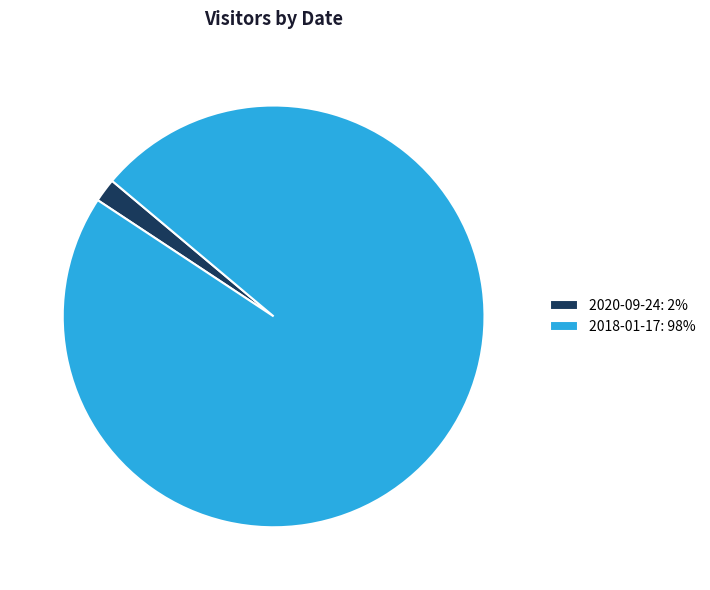

Approximately how many times larger is the value at 2018-01-17: 98% compared to 2020-09-24: 2%?

54.0